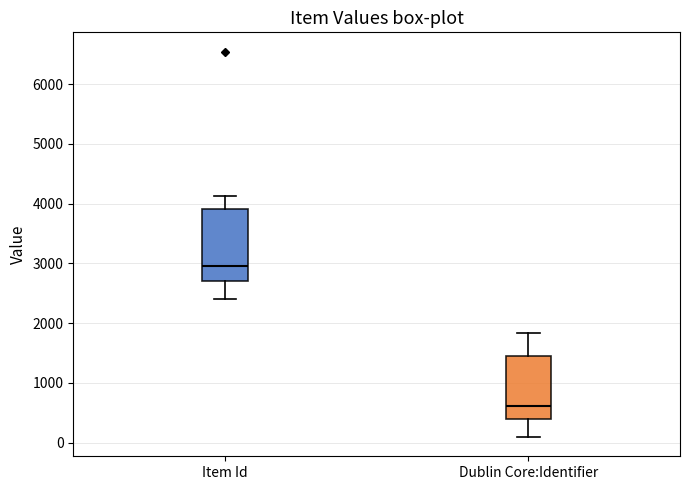

Which box's median line is the highest?

Item Id